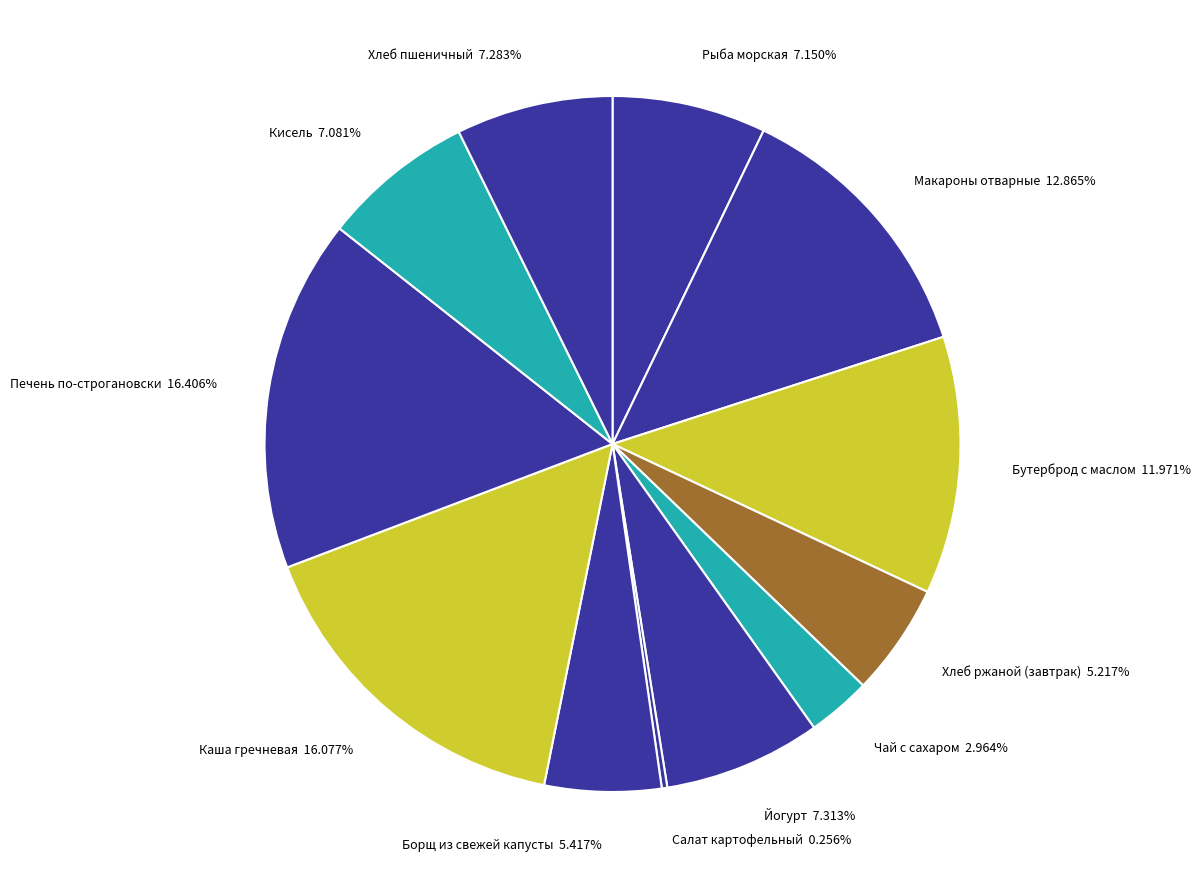

Between Хлеб пшеничный 7.283% and Макароны отварные 12.865%, which is larger?

Макароны отварные 12.865%